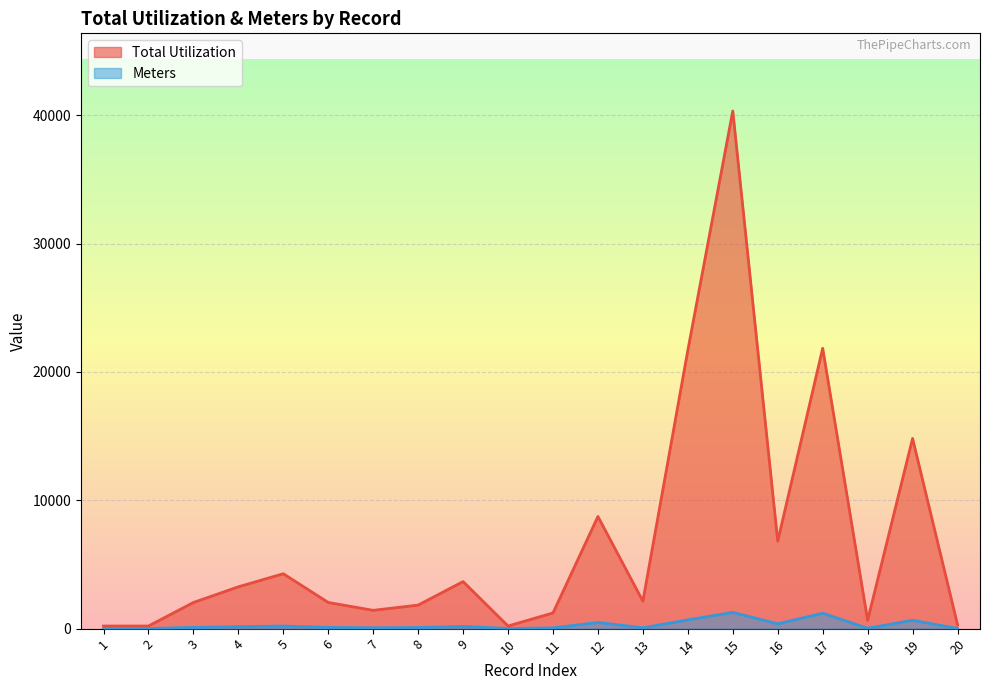

Which series has the largest total across all categories?

Total Utilization